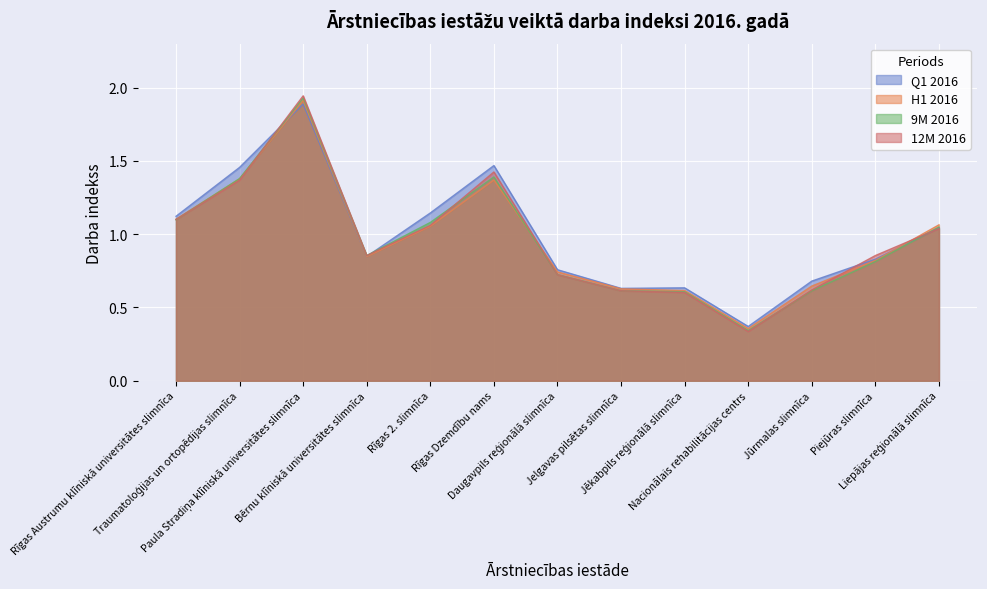

Does the chart display data point markers on the line(s)?

No